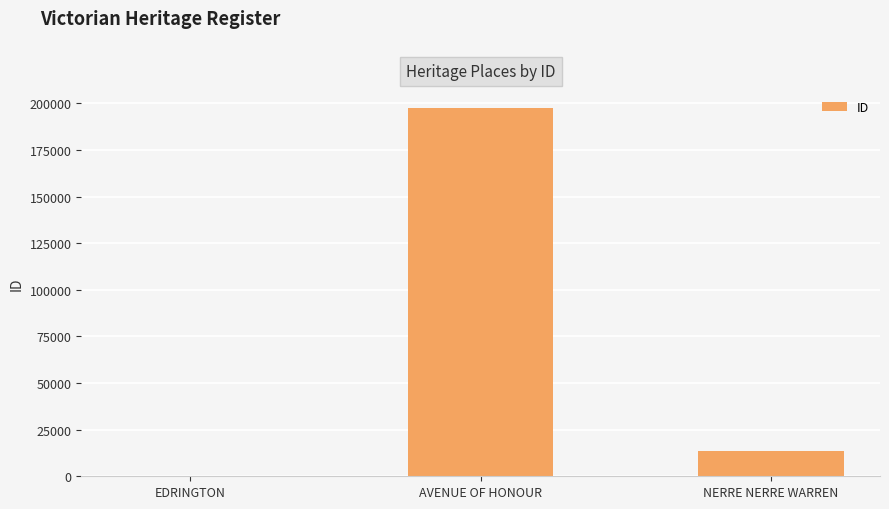

Reading left to right, transcribe all the data shown in this chart.

148	197428	13456